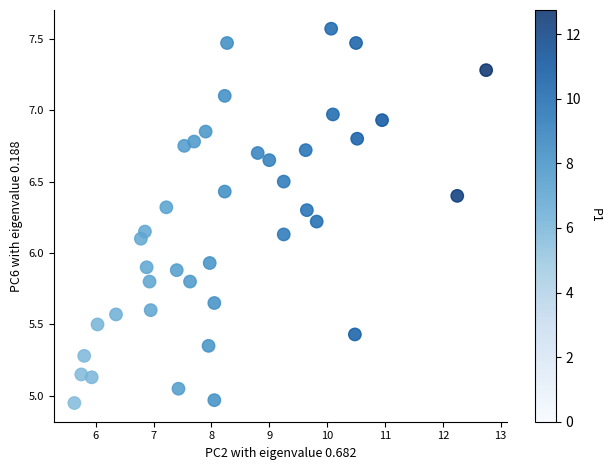

What is the range of Y values (max minus min)?

2.6